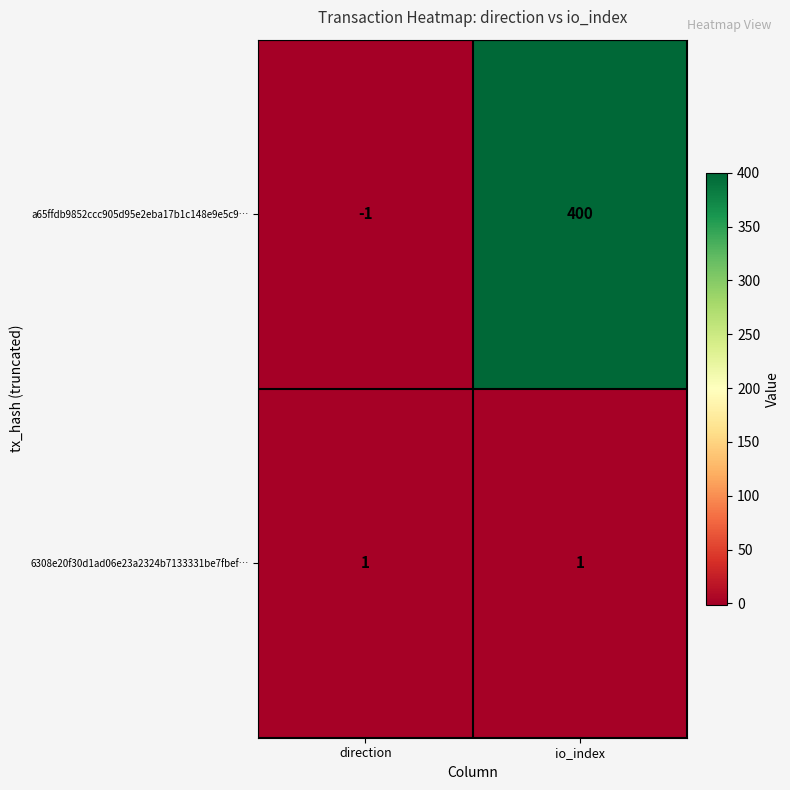

The 6308e20f30d1ad06e23a2324b7133331be7fbef… series shows 1 at io_index. True or false?

True